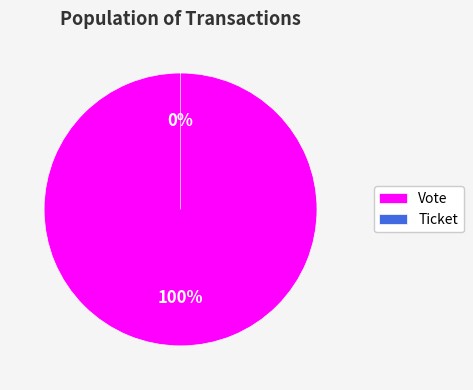

How many slices are in this pie chart?

2